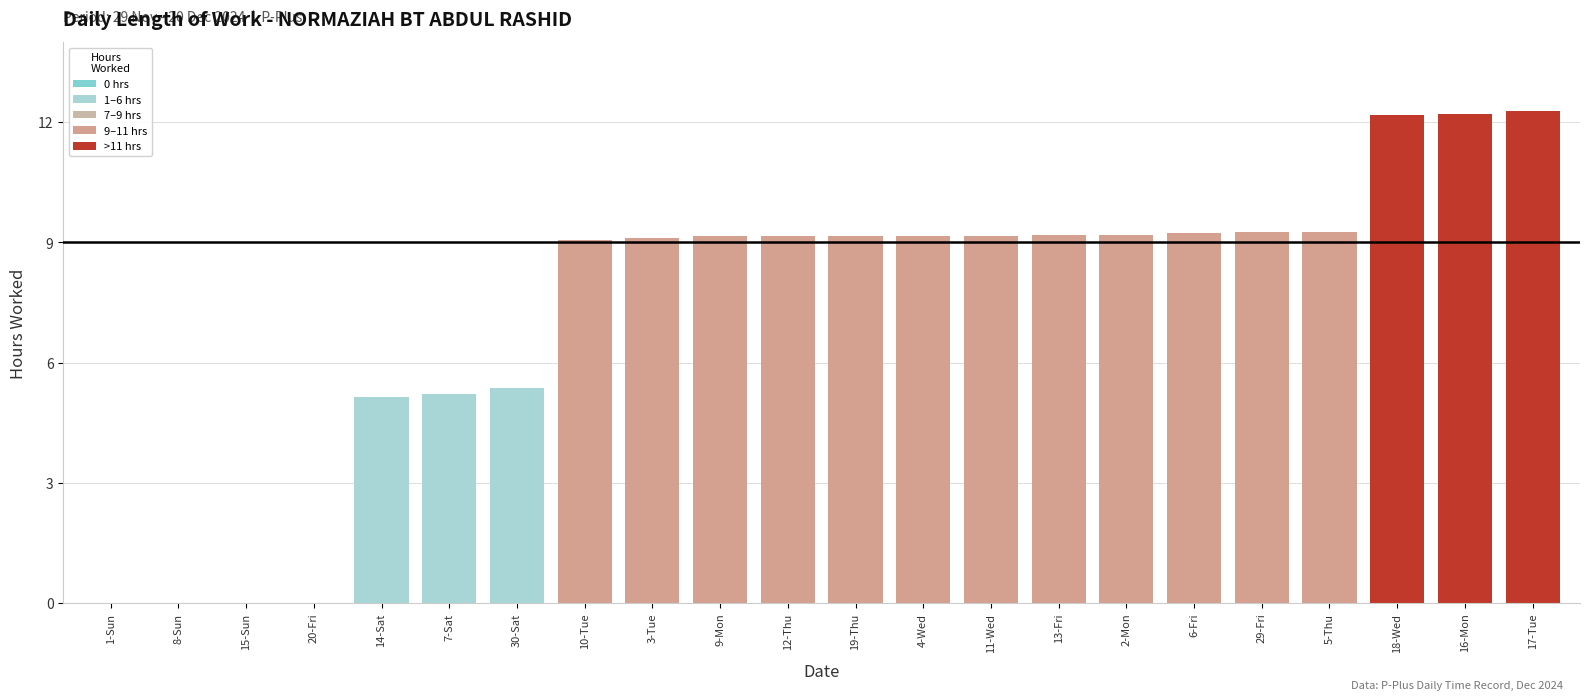

What is the sum of all values?

162.6